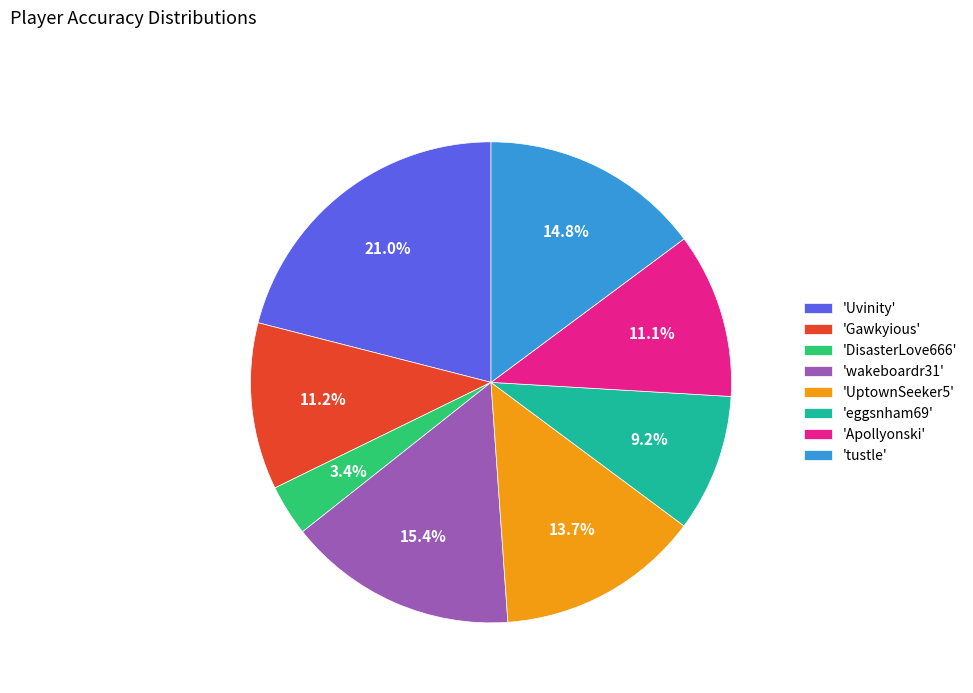

What is the ratio of the value at 'Apollyonski' to the value at 'Uvinity'?

0.5